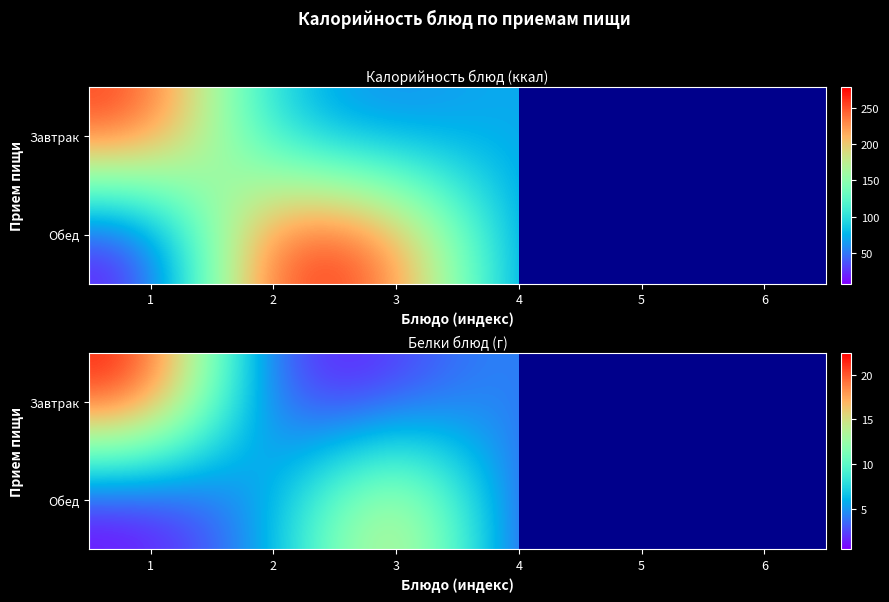

What is the sum of the Завтрак values at 5 and 1?

23.0